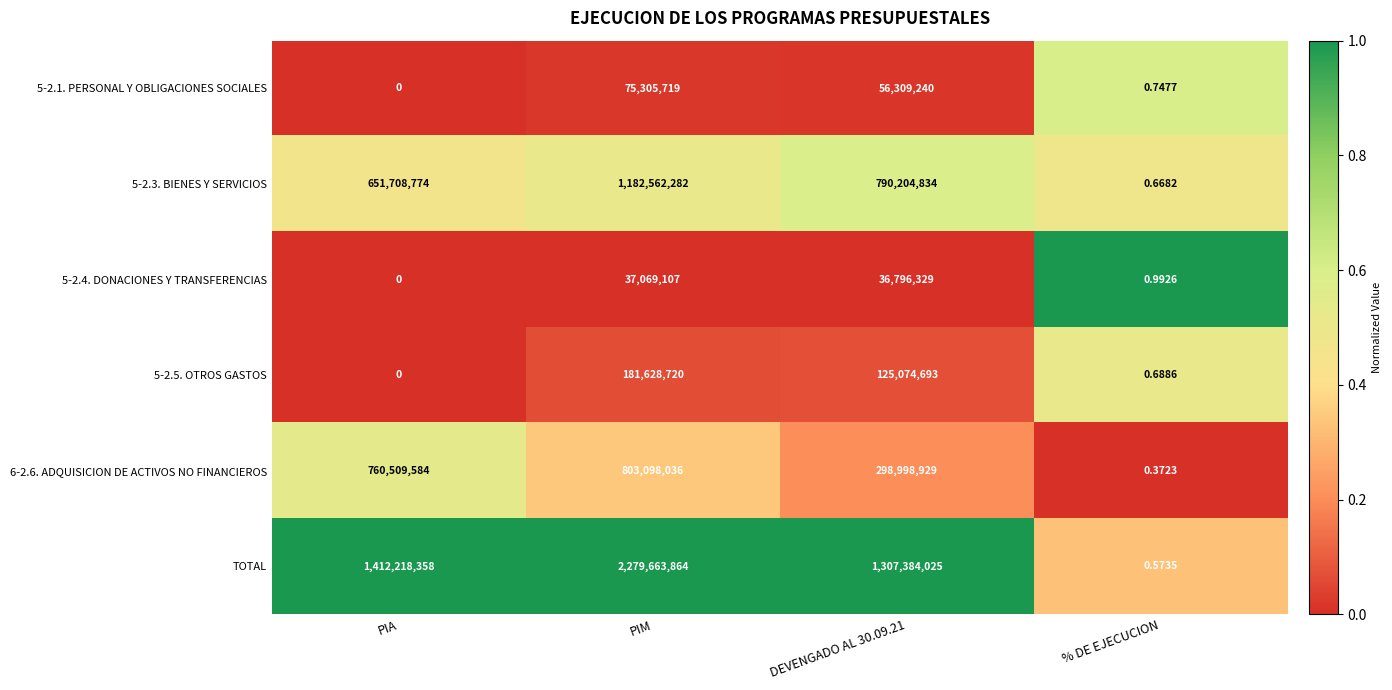

Between PIM and % DE EJECUCION, which series saw the biggest shift?

TOTAL